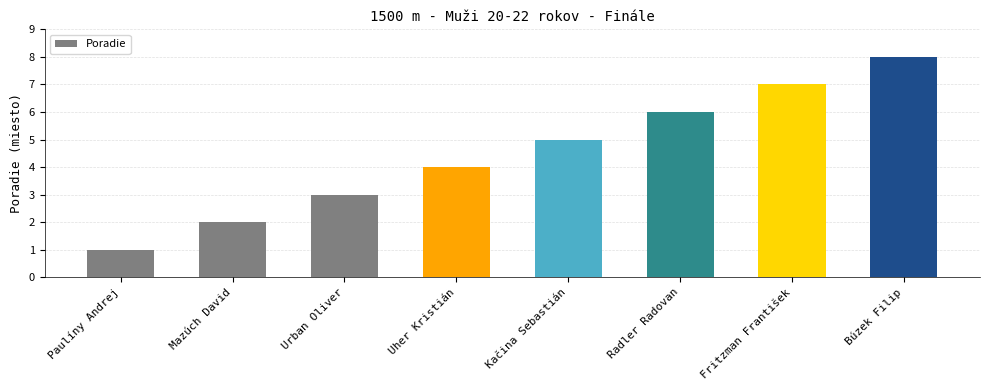

Reading left to right, transcribe all the data shown in this chart.

1	2	3	4	5	6	7	8